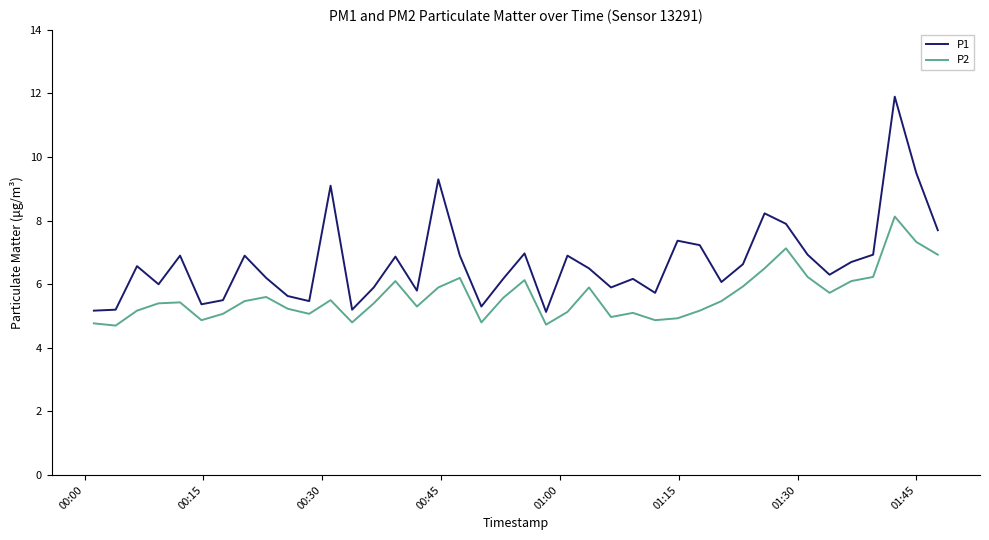

Count the number of data series in this chart.

2